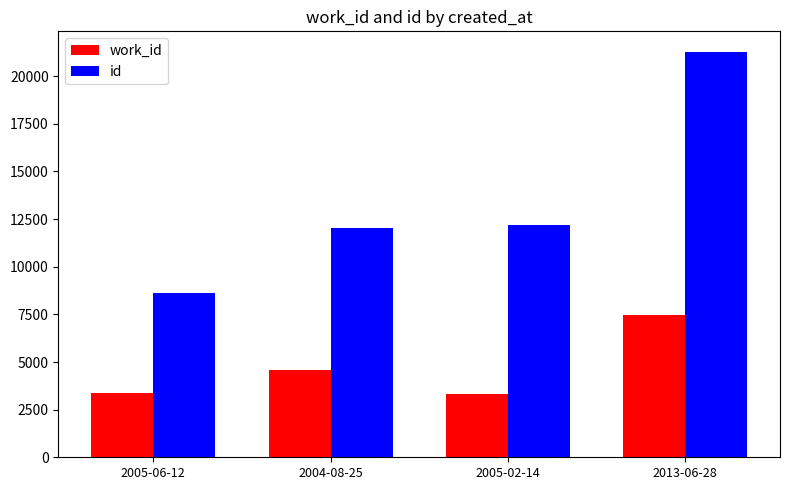

Rank the series at 2013-06-28 from highest to lowest value.

id, work_id